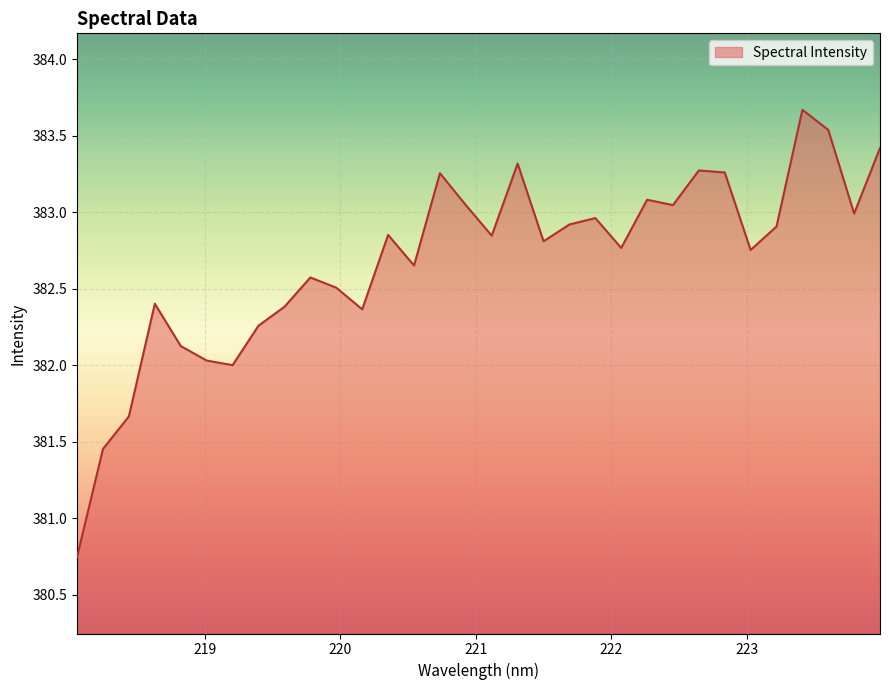

What is the difference between the maximum and minimum values?

2.9